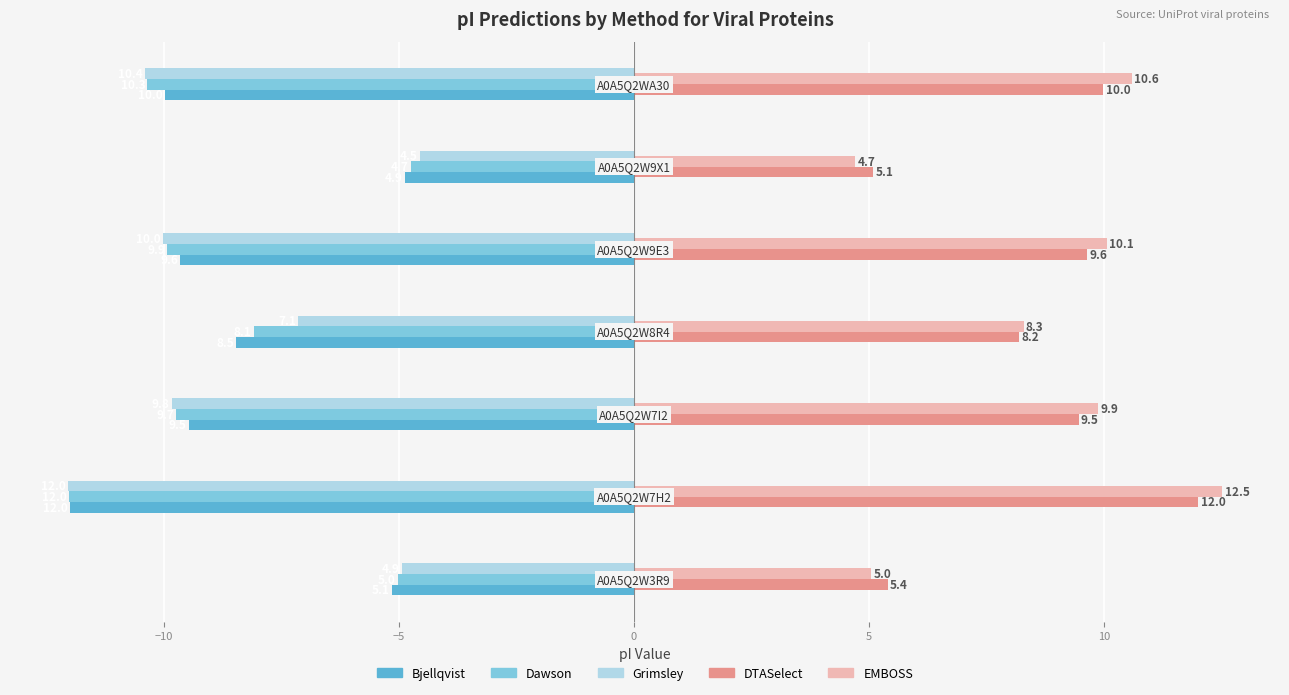

What is the sum of all DTASelect values?

59.8